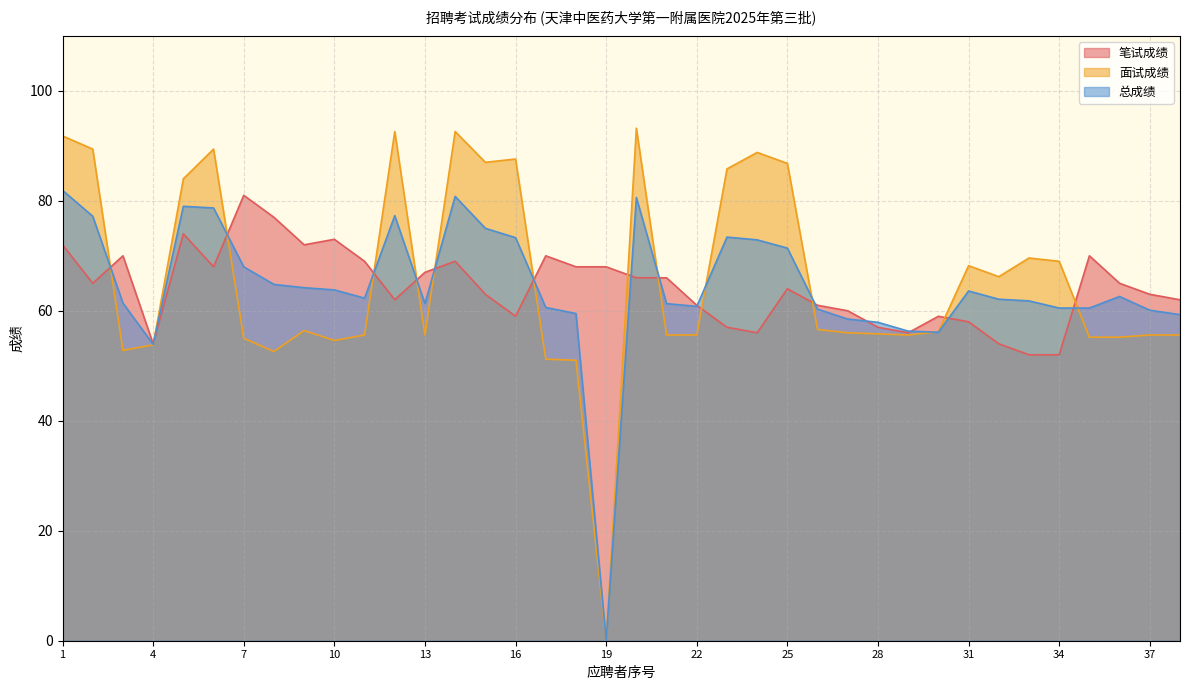

What is the maximum value for 笔试成绩?

81.0